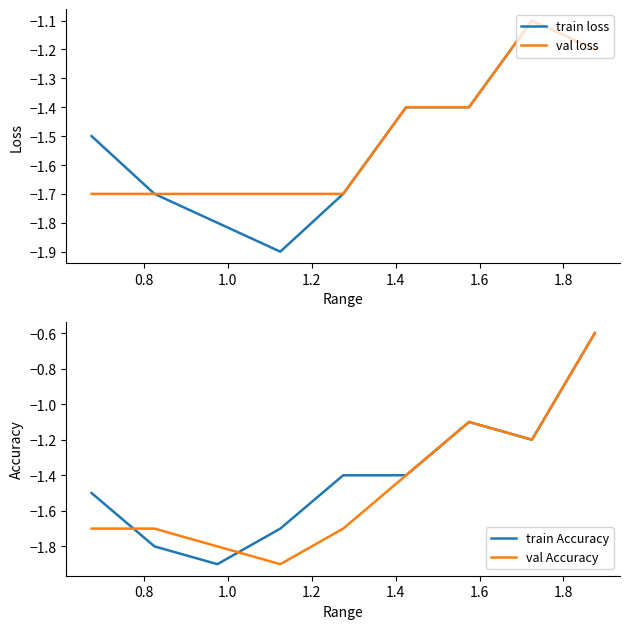

True or false: train loss has more than 1 points higher than both neighbors.

False